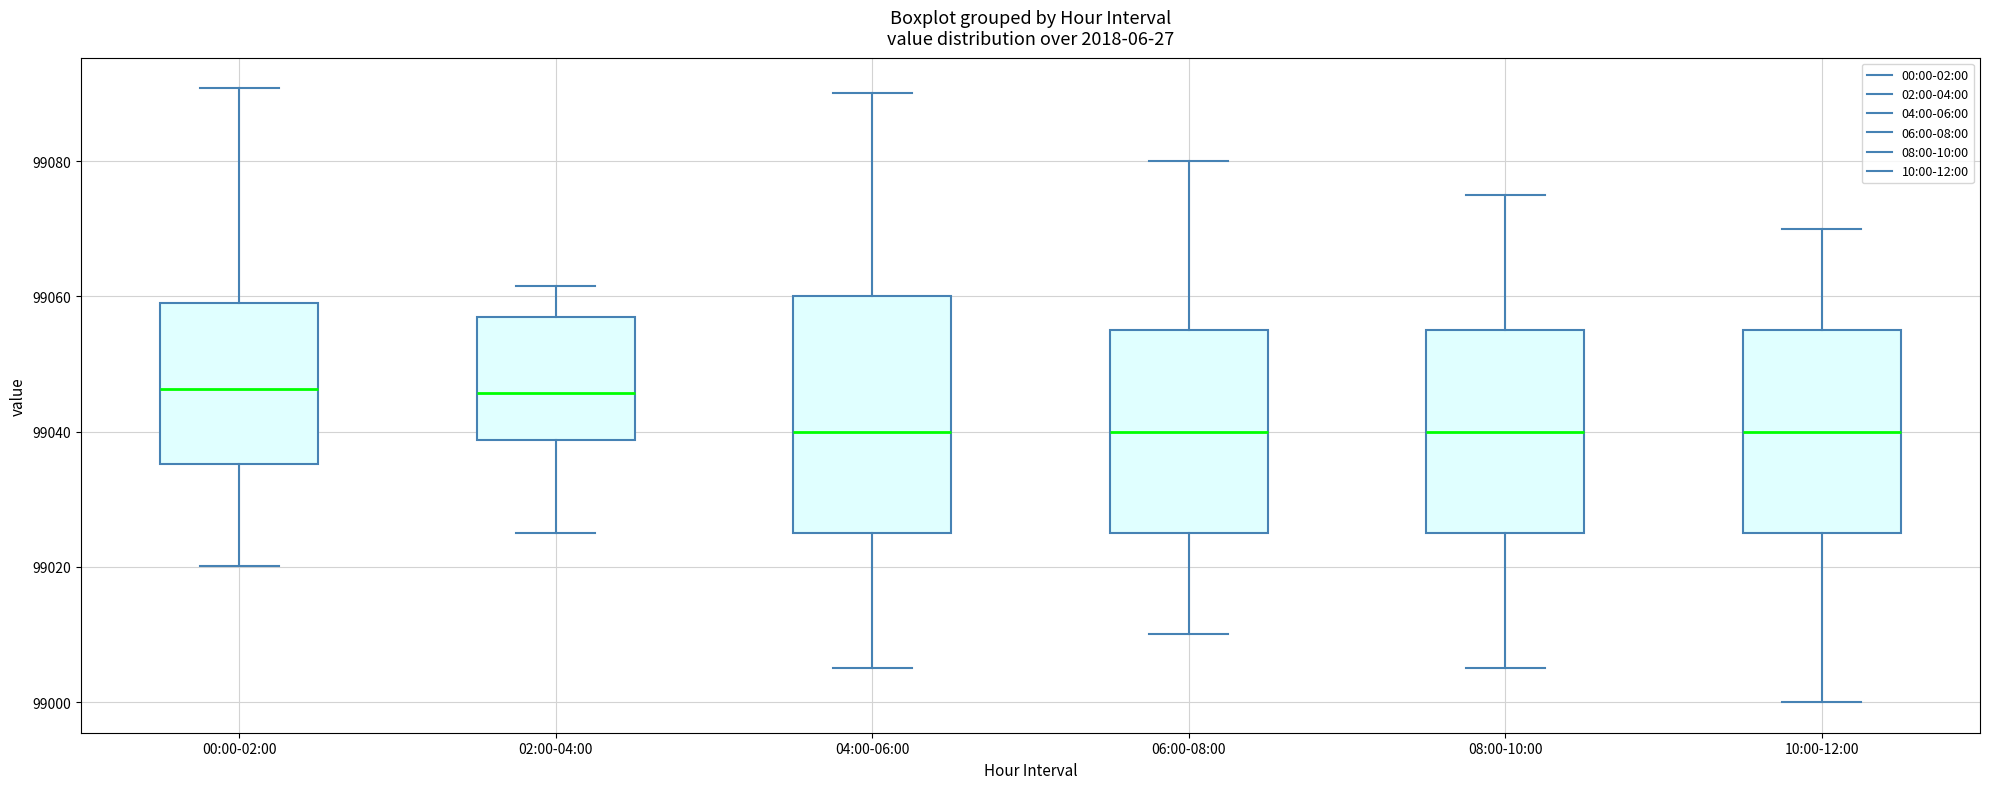

Which box is the tallest, from its lower edge to its upper edge?

04:00-06:00